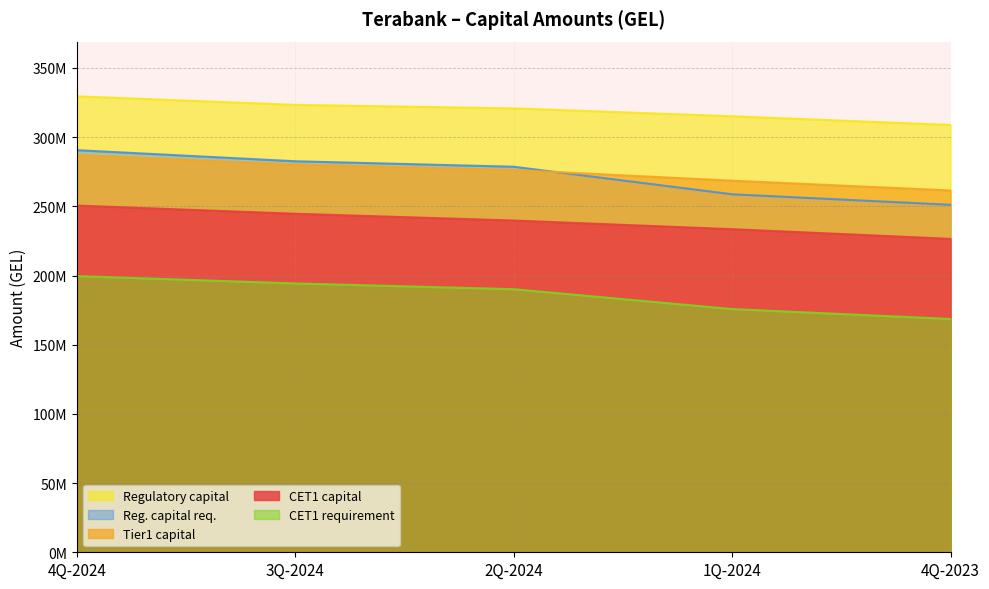

What are all the series names shown in the legend?

Regulatory capital, Reg. capital req., Tier1 capital, CET1 capital, CET1 requirement